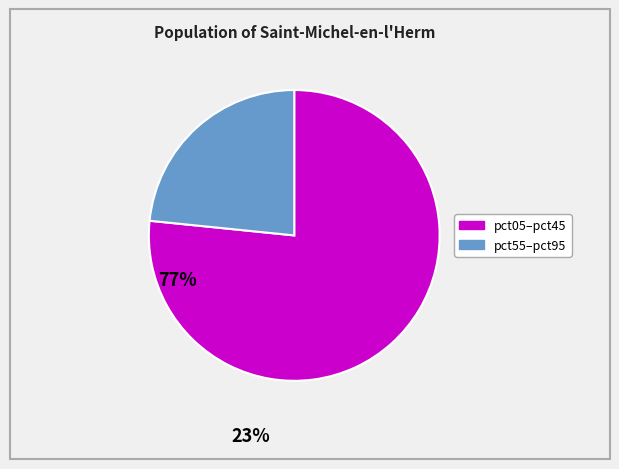

Is there any slice that represents more than half of the pie?

Yes